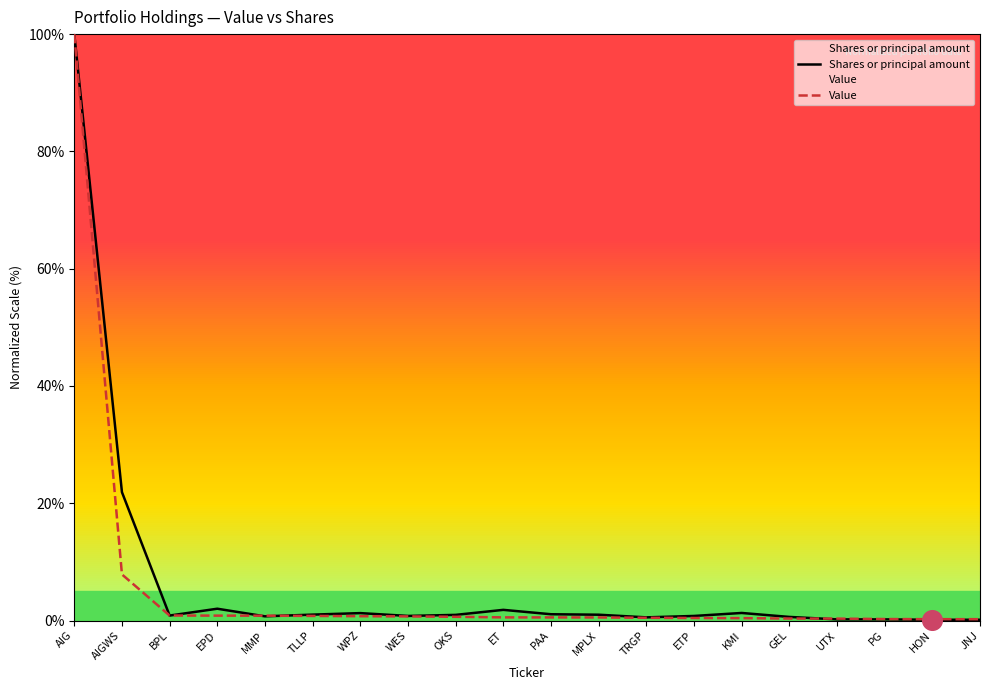

At how many categories does at least one series exceed 66?

1